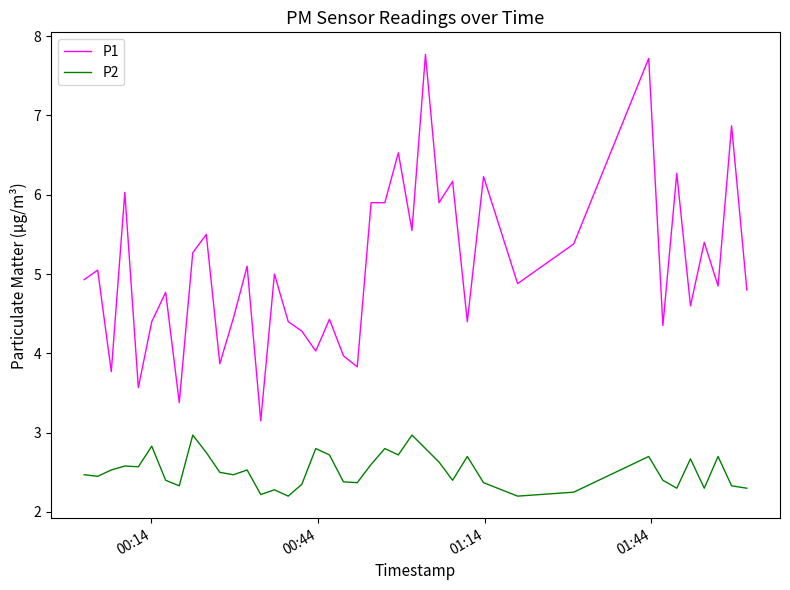

True or false: P1 and P2 cross at least once.

False